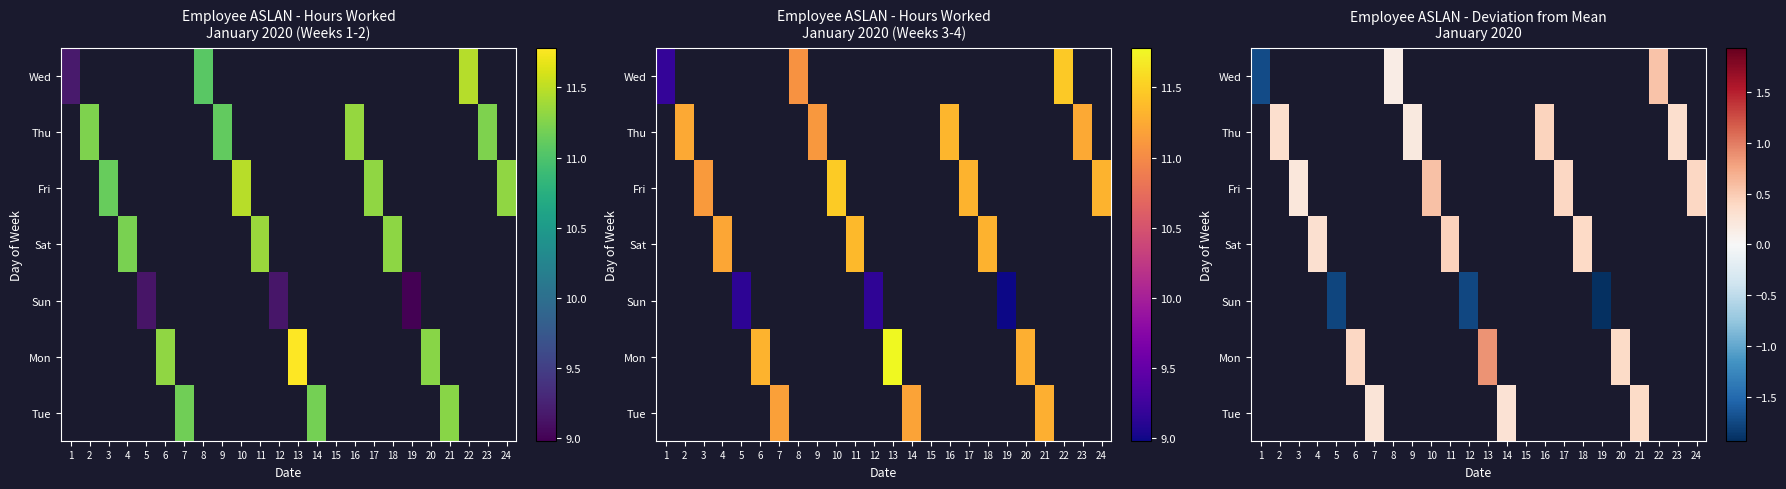

Is the value of Thu at 16 greater than the value of Wed at 9?

No